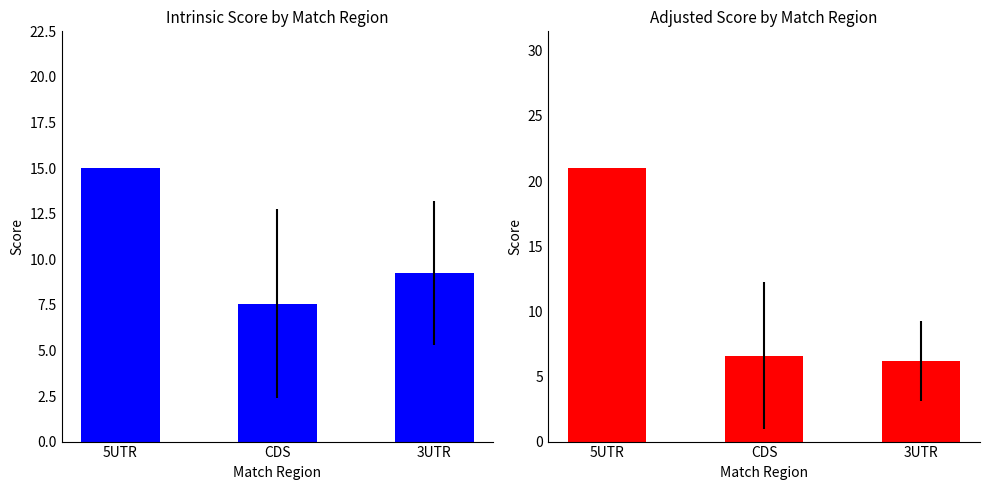

Is it true that Adjusted Score equals 10.6 at CDS?

False